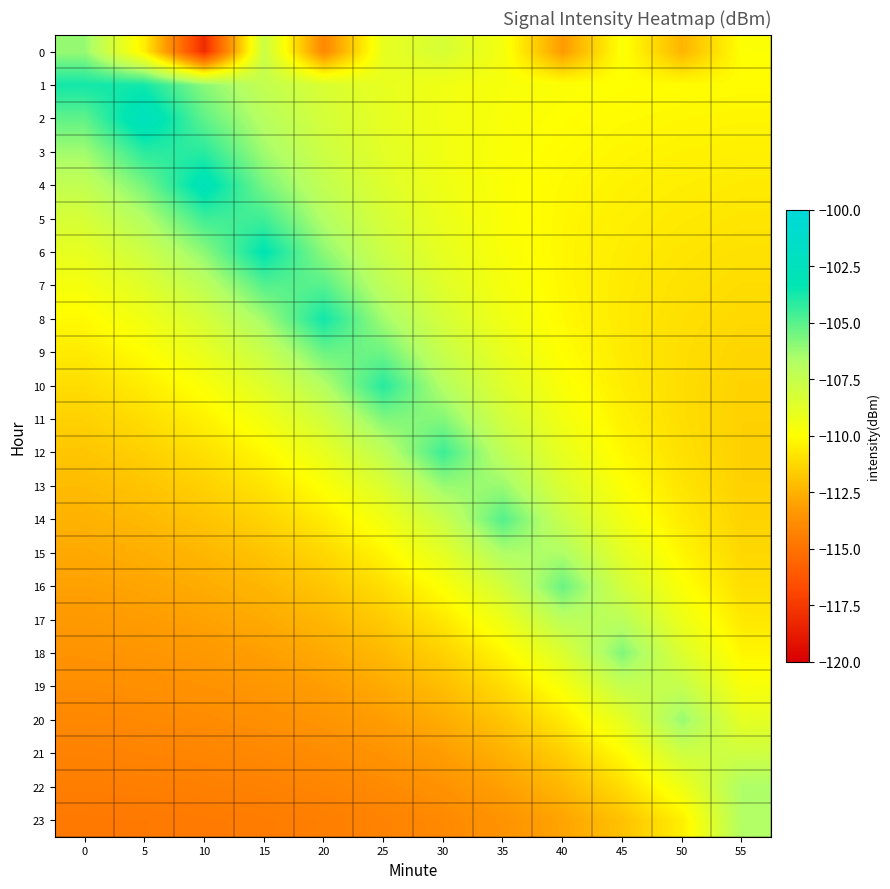

Reading left to right, extract all data points from this chart.

0: 0=-106.2	5=-110.5	10=-118.1	15=-107.7	20=-114.0	25=-109.0	30=-108.3	35=-109.6	40=-113.2	45=-109.8	50=-112.4	55=-109.9
1: 0=-103.7	5=-103.7	10=-105.9	15=-107.4	20=-108.3	25=-109.0	30=-109.4	35=-109.7	40=-109.9	45=-110.0	50=-110.1	55=-110.1
2: 0=-105.1	5=-102.4	10=-105.1	15=-106.9	20=-108.1	25=-108.9	30=-109.4	35=-109.8	40=-110.0	45=-110.1	50=-110.2	55=-110.3
3: 0=-106.3	5=-104.1	10=-104.1	15=-106.3	20=-107.8	25=-108.8	30=-109.4	35=-109.8	40=-110.1	45=-110.3	50=-110.4	55=-110.5
4: 0=-107.4	5=-105.6	10=-102.8	15=-105.6	20=-107.4	25=-108.5	30=-109.3	35=-109.8	40=-110.2	45=-110.4	50=-110.5	55=-110.6
5: 0=-108.2	5=-106.8	10=-104.5	15=-104.5	20=-106.8	25=-108.2	30=-109.2	35=-109.8	40=-110.2	45=-110.5	50=-110.7	55=-110.8
6: 0=-109.0	5=-107.8	10=-106.0	15=-103.2	20=-106.0	25=-107.8	30=-109.0	35=-109.7	40=-110.3	45=-110.6	50=-110.8	55=-111.0
7: 0=-109.6	5=-108.6	10=-107.2	15=-105.0	20=-105.0	25=-107.2	30=-108.6	35=-109.6	40=-110.2	45=-110.6	50=-110.9	55=-111.1
8: 0=-110.2	5=-109.4	10=-108.2	15=-106.4	20=-103.7	25=-106.4	30=-108.2	35=-109.4	40=-110.2	45=-110.7	50=-111.0	55=-111.2
9: 0=-110.6	5=-110.0	10=-109.1	15=-107.6	20=-105.4	25=-105.4	30=-107.6	35=-109.1	40=-110.0	45=-110.6	50=-111.1	55=-111.3
10: 0=-111.1	5=-110.6	10=-109.8	15=-108.6	20=-106.8	25=-104.1	30=-106.8	35=-108.6	40=-109.8	45=-110.6	50=-111.1	55=-111.4
11: 0=-111.5	5=-111.1	10=-110.4	15=-109.5	20=-108.0	25=-105.8	30=-105.8	35=-108.0	40=-109.5	45=-110.4	50=-111.1	55=-111.5
12: 0=-111.8	5=-111.5	10=-111.0	15=-110.2	20=-109.0	25=-107.2	30=-104.5	35=-107.2	40=-109.0	45=-110.2	50=-111.0	55=-111.5
13: 0=-112.2	5=-111.9	10=-111.5	15=-110.8	20=-109.9	25=-108.4	30=-106.2	35=-106.2	40=-108.4	45=-109.9	50=-110.8	55=-111.5
14: 0=-112.5	5=-112.3	10=-111.9	15=-111.4	20=-110.6	25=-109.4	30=-107.6	35=-104.9	40=-107.6	45=-109.4	50=-110.6	55=-111.4
15: 0=-112.8	5=-112.6	10=-112.3	15=-111.9	20=-111.3	25=-110.3	30=-108.8	35=-106.6	40=-106.6	45=-108.8	50=-110.3	55=-111.3
16: 0=-113.0	5=-112.9	10=-112.7	15=-112.3	20=-111.8	25=-111.0	30=-109.9	35=-108.1	40=-105.3	45=-108.1	50=-109.9	55=-111.0
17: 0=-113.3	5=-113.2	10=-113.0	15=-112.7	20=-112.3	25=-111.7	30=-110.7	35=-109.3	40=-107.0	45=-107.0	50=-109.3	55=-110.7
18: 0=-113.6	5=-113.5	10=-113.3	15=-113.1	20=-112.8	25=-112.2	30=-111.5	35=-110.3	40=-108.5	45=-105.8	50=-108.5	55=-110.3
19: 0=-113.8	5=-113.7	10=-113.6	15=-113.4	20=-113.1	25=-112.7	30=-112.1	35=-111.1	40=-109.7	45=-107.5	50=-107.5	55=-109.7
20: 0=-114.0	5=-114.0	10=-113.9	15=-113.7	20=-113.5	25=-113.2	30=-112.7	35=-111.9	40=-110.7	45=-108.9	50=-106.2	55=-108.9
21: 0=-114.3	5=-114.2	10=-114.1	15=-114.0	20=-113.8	25=-113.6	30=-113.1	35=-112.5	40=-111.6	45=-110.1	50=-107.9	55=-107.9
22: 0=-114.5	5=-114.5	10=-114.4	15=-114.3	20=-114.2	25=-113.9	30=-113.6	35=-113.1	40=-112.3	45=-111.1	50=-109.3	55=-106.6
23: 0=-114.7	5=-114.7	10=-114.6	15=-114.6	20=-114.4	25=-114.3	30=-114.0	35=-113.6	40=-112.9	45=-112.0	50=-110.5	55=-106.7